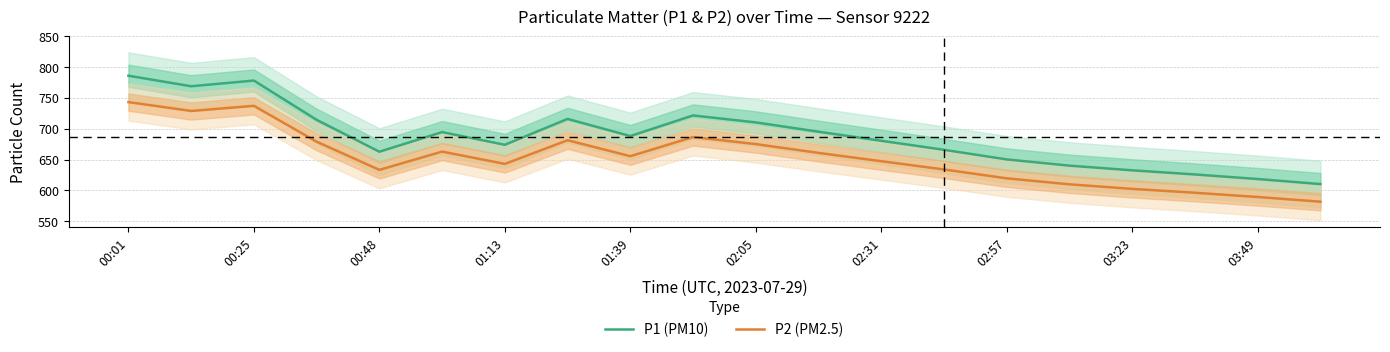

What are all the series names shown in the legend?

P1 (PM10), P2 (PM2.5)